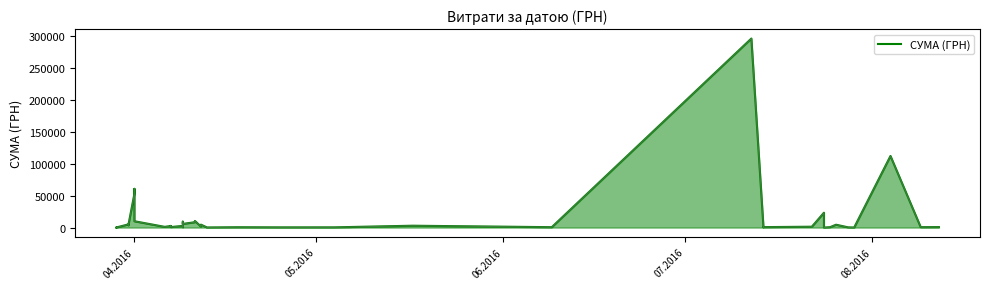

The chart shows a value of 36480.7 at 31. True or false?

False